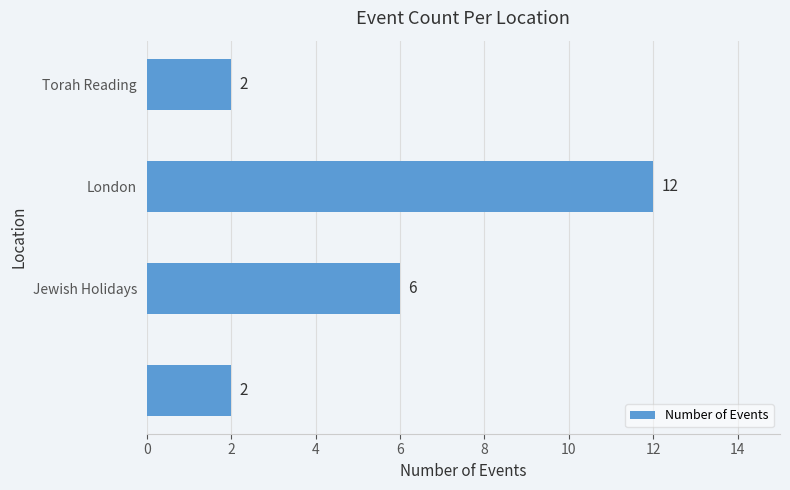

How many series are shown in this chart?

1